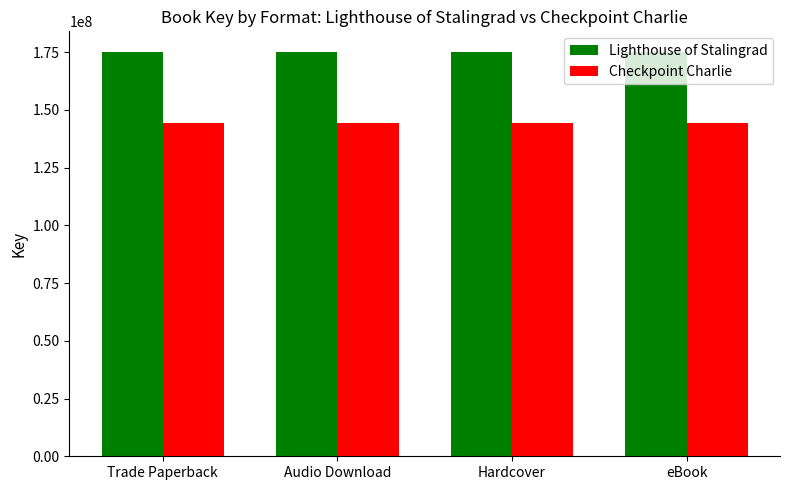

What position from the left is eBook?

4